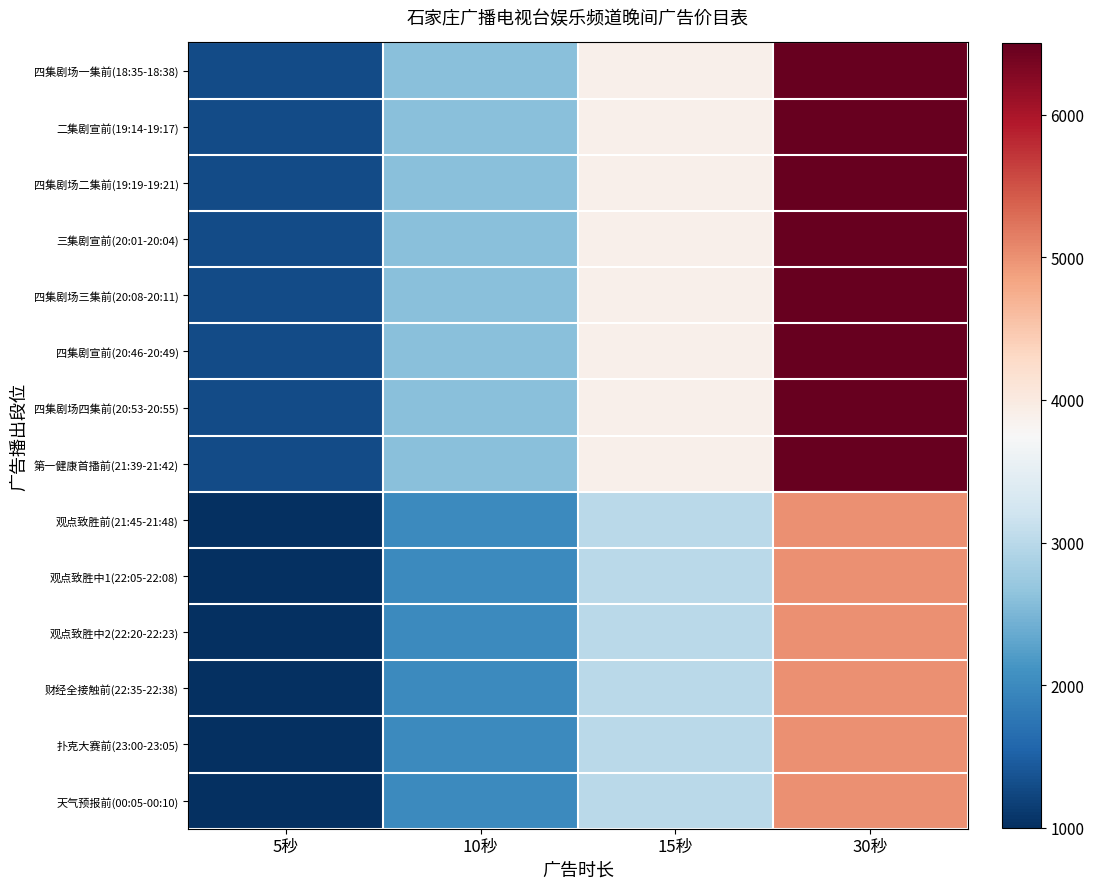

Reading right to left, transcribe all the data shown in this chart.

四集剧场一集前(18:35-18:38): 30秒=6500	15秒=3900	10秒=2600	5秒=1300
二集剧宣前(19:14-19:17): 30秒=6500	15秒=3900	10秒=2600	5秒=1300
四集剧场二集前(19:19-19:21): 30秒=6500	15秒=3900	10秒=2600	5秒=1300
三集剧宣前(20:01-20:04): 30秒=6500	15秒=3900	10秒=2600	5秒=1300
四集剧场三集前(20:08-20:11): 30秒=6500	15秒=3900	10秒=2600	5秒=1300
四集剧宣前(20:46-20:49): 30秒=6500	15秒=3900	10秒=2600	5秒=1300
四集剧场四集前(20:53-20:55): 30秒=6500	15秒=3900	10秒=2600	5秒=1300
第一健康首播前(21:39-21:42): 30秒=6500	15秒=3900	10秒=2600	5秒=1300
观点致胜前(21:45-21:48): 30秒=5000	15秒=3000	10秒=2000	5秒=1000
观点致胜中1(22:05-22:08): 30秒=5000	15秒=3000	10秒=2000	5秒=1000
观点致胜中2(22:20-22:23): 30秒=5000	15秒=3000	10秒=2000	5秒=1000
财经全接触前(22:35-22:38): 30秒=5000	15秒=3000	10秒=2000	5秒=1000
扑克大赛前(23:00-23:05): 30秒=5000	15秒=3000	10秒=2000	5秒=1000
天气预报前(00:05-00:10): 30秒=5000	15秒=3000	10秒=2000	5秒=1000